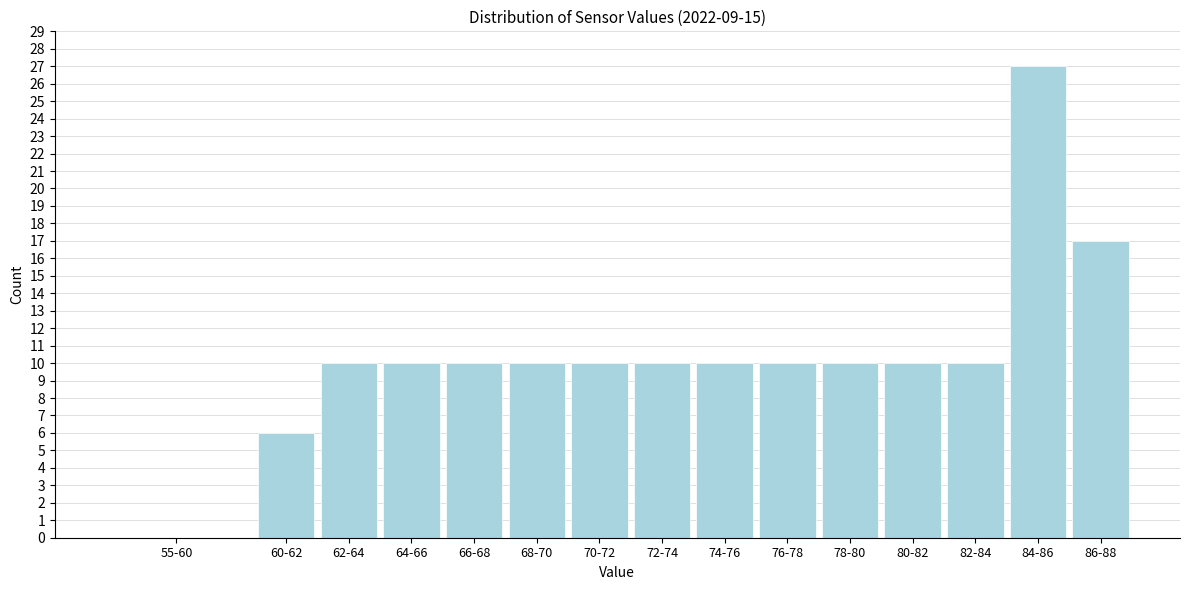

Reading left to right, extract all data points from this chart.

55-60=0	60-62=6	62-64=10	64-66=10	66-68=10	68-70=10	70-72=10	72-74=10	74-76=10	76-78=10	78-80=10	80-82=10	82-84=10	84-86=27	86-88=17